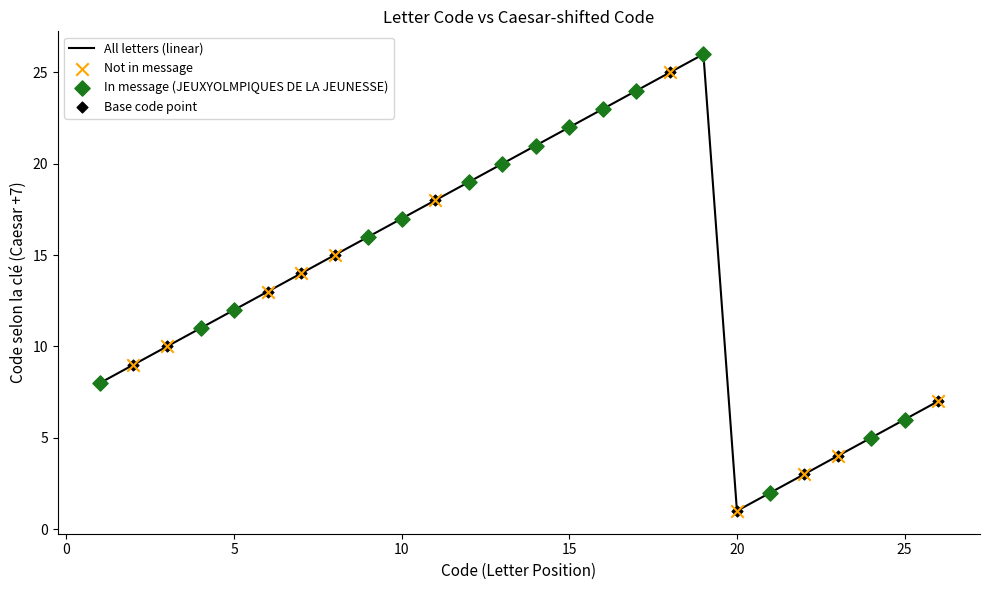

How many lines are shown in the chart?

1